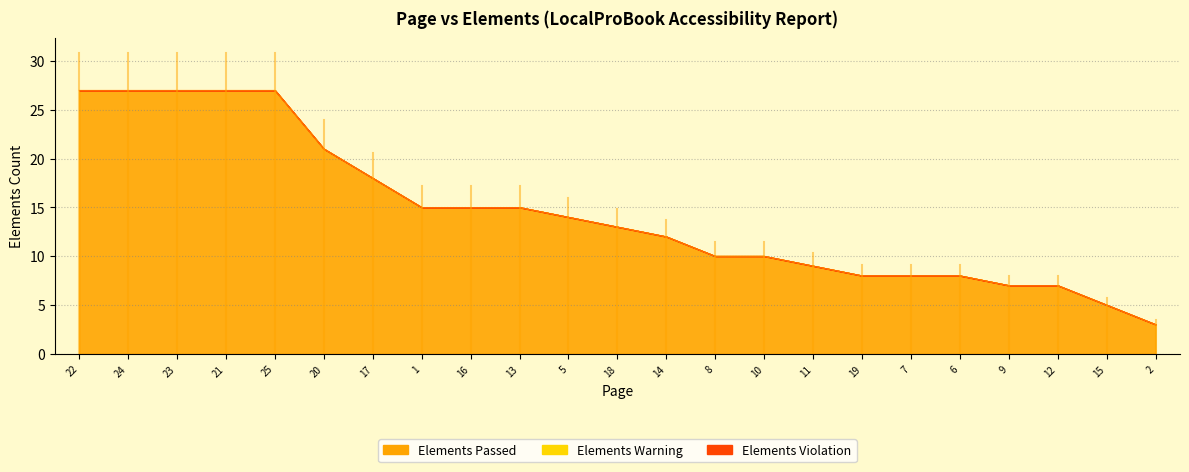

What is the label of the 20th point from the left?

9